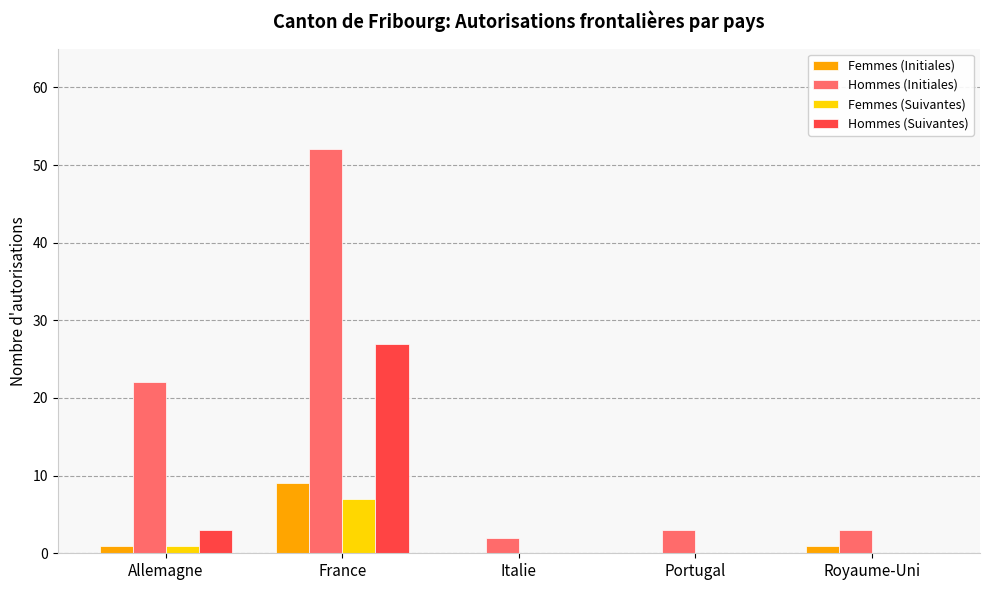

What is the approximate value of Femmes (Initiales) at France?

9